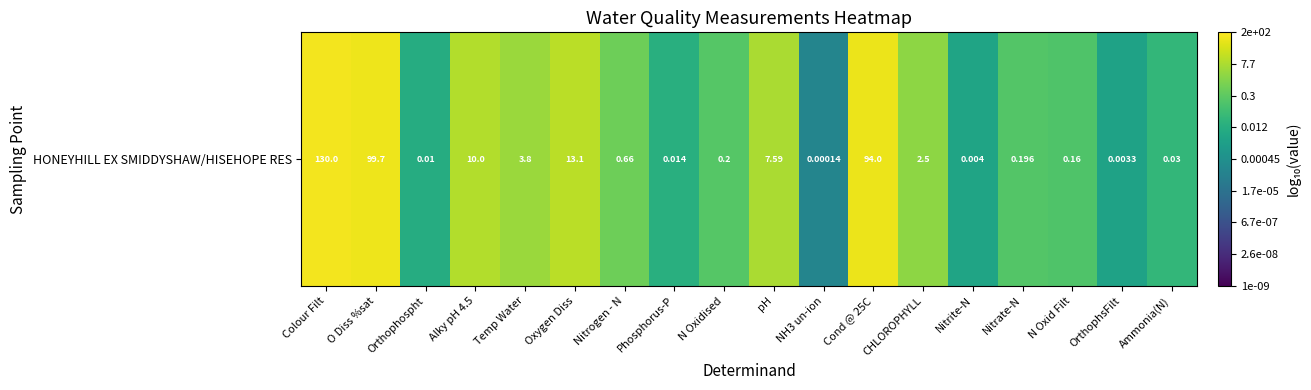

Reading right to left, list all the values displayed in this chart.

-1.5	-2.5	-0.8	-0.7	-2.4	0.4	2.0	-3.9	0.9	-0.7	-1.9	-0.2	1.1	0.6	1.0	-2.0	2.0	2.1